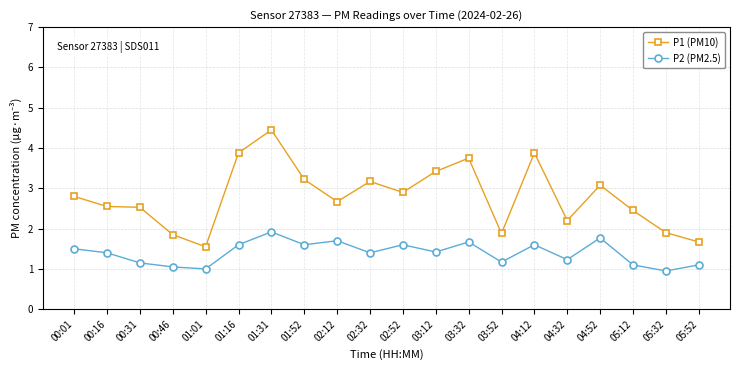

Count the number of data series in this chart.

2